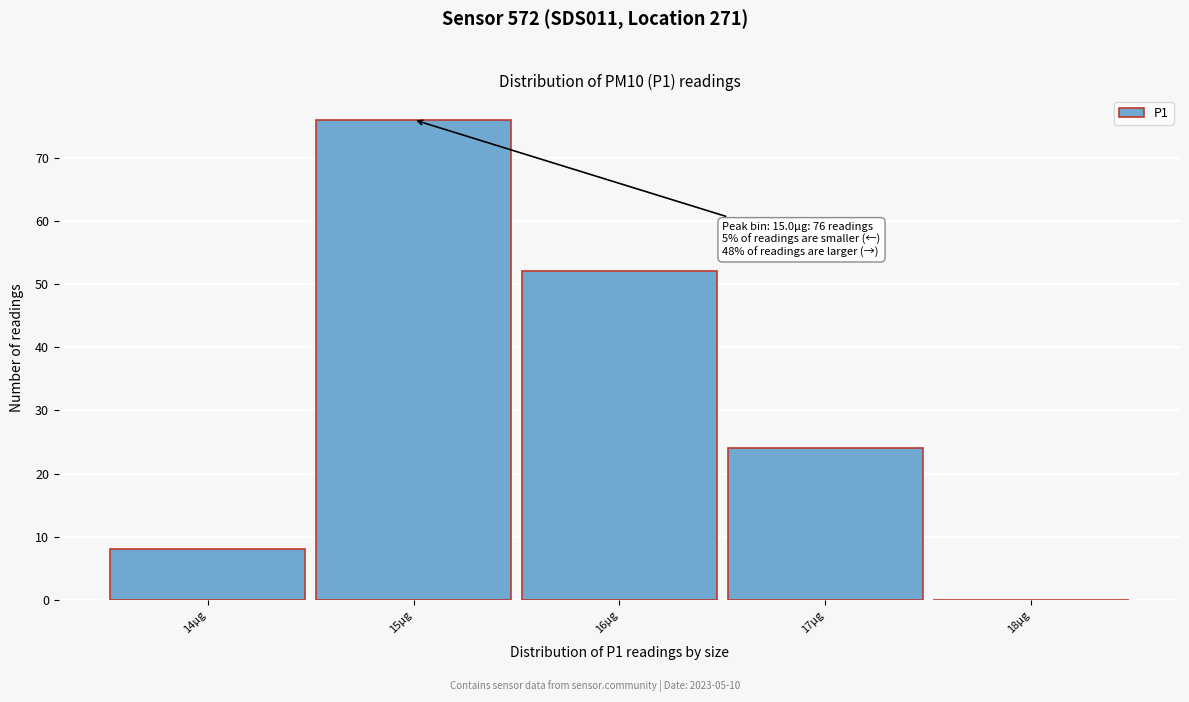

Over which range of the x-axis is the bar tallest?

14.5 to 15.5